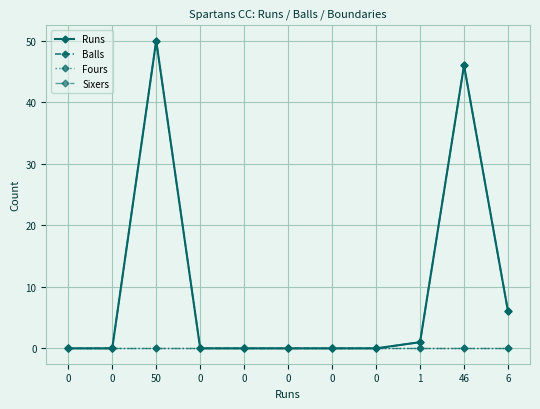

What is the label of the 9th point from the right?

50